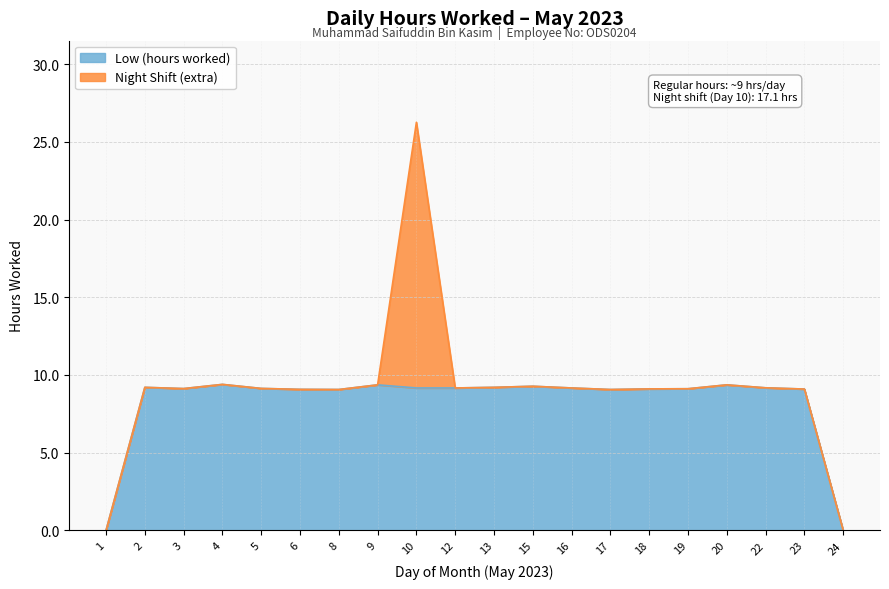

Reading right to left, extract all data points from this chart.

24=0.0	23=9.1	22=9.2	20=9.4	19=9.1	18=9.1	17=9.1	16=9.2	15=9.3	13=9.2	12=9.2	10=9.2	9=9.4	8=9.1	6=9.1	5=9.1	4=9.4	3=9.1	2=9.2	1=0.0